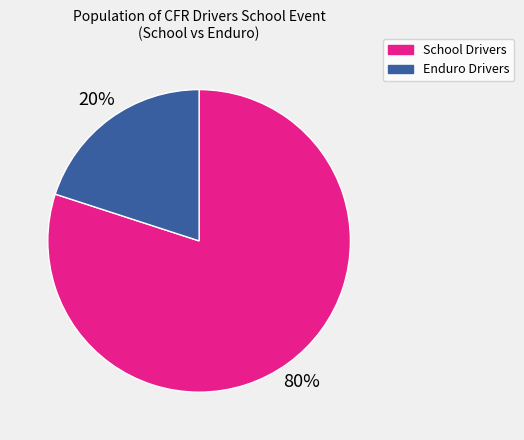

Is there any slice that represents more than half of the pie?

Yes